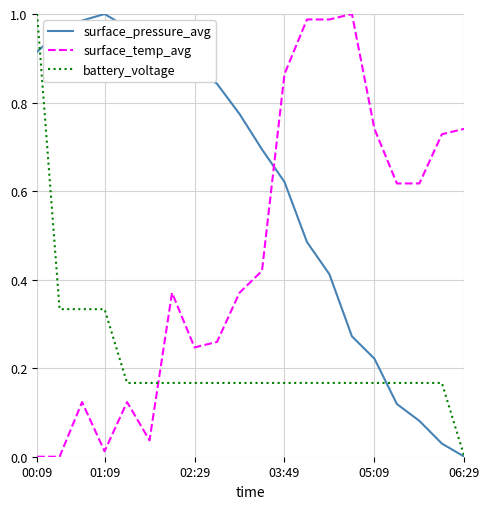

How many distinct data groups are displayed?

3